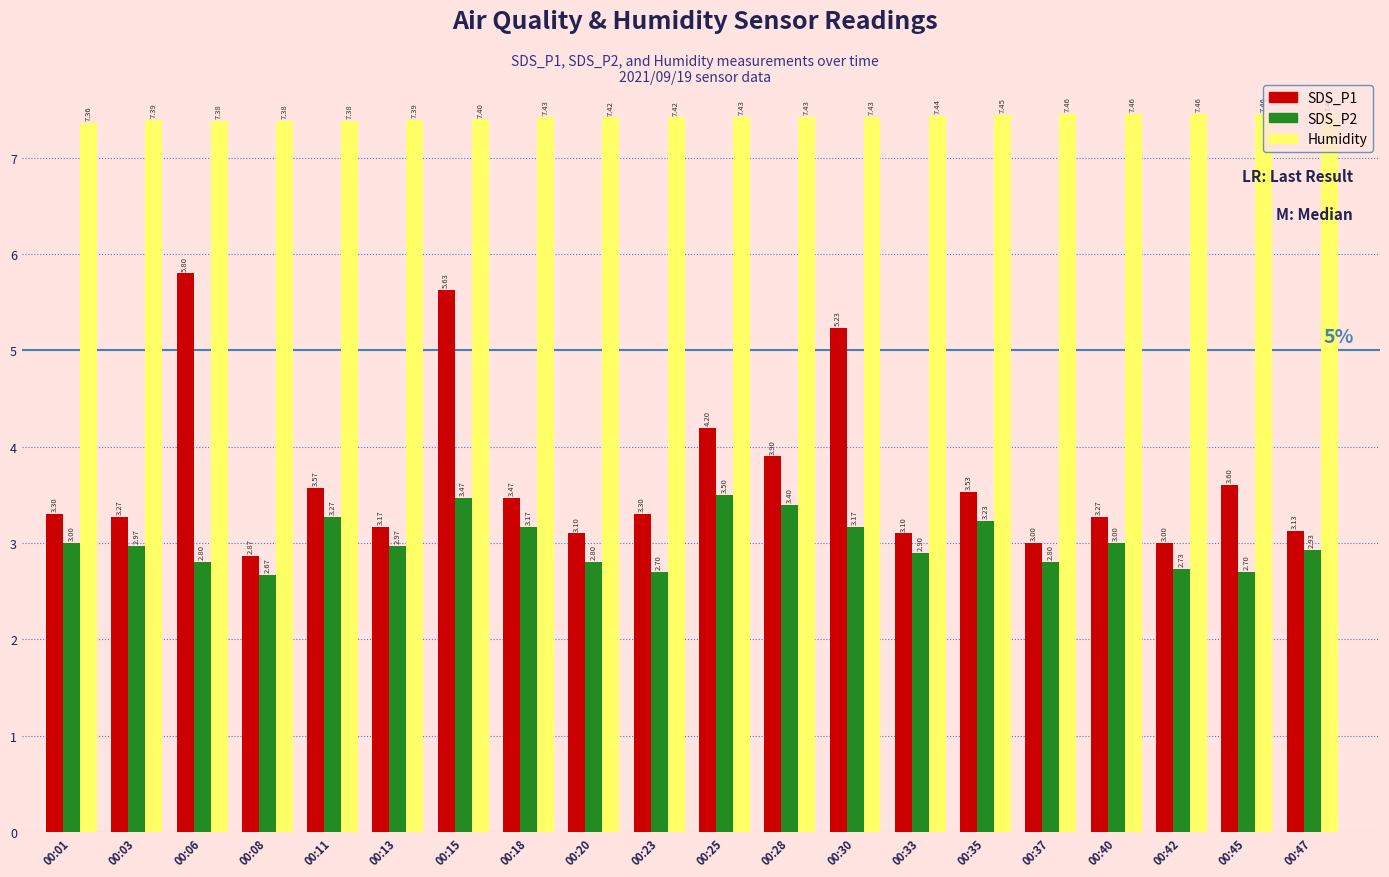

How many distinct data groups are displayed?

3